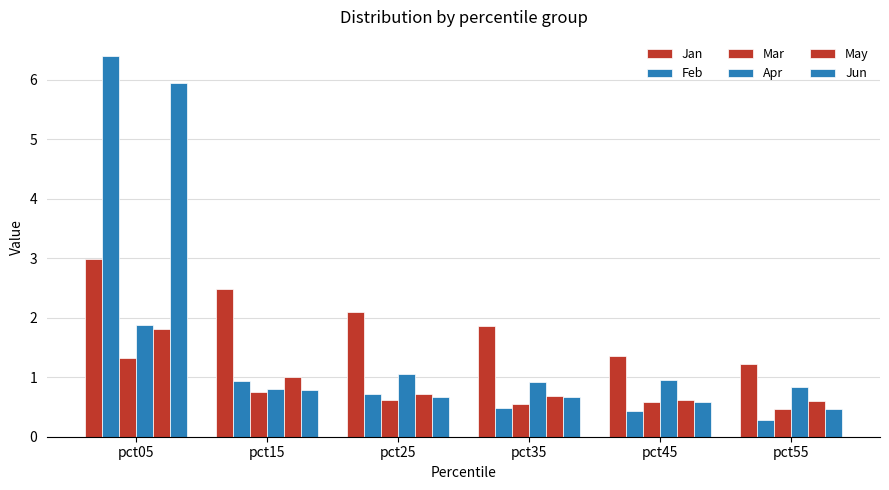

What is the sum of the Feb values at pct55 and pct45?

0.7